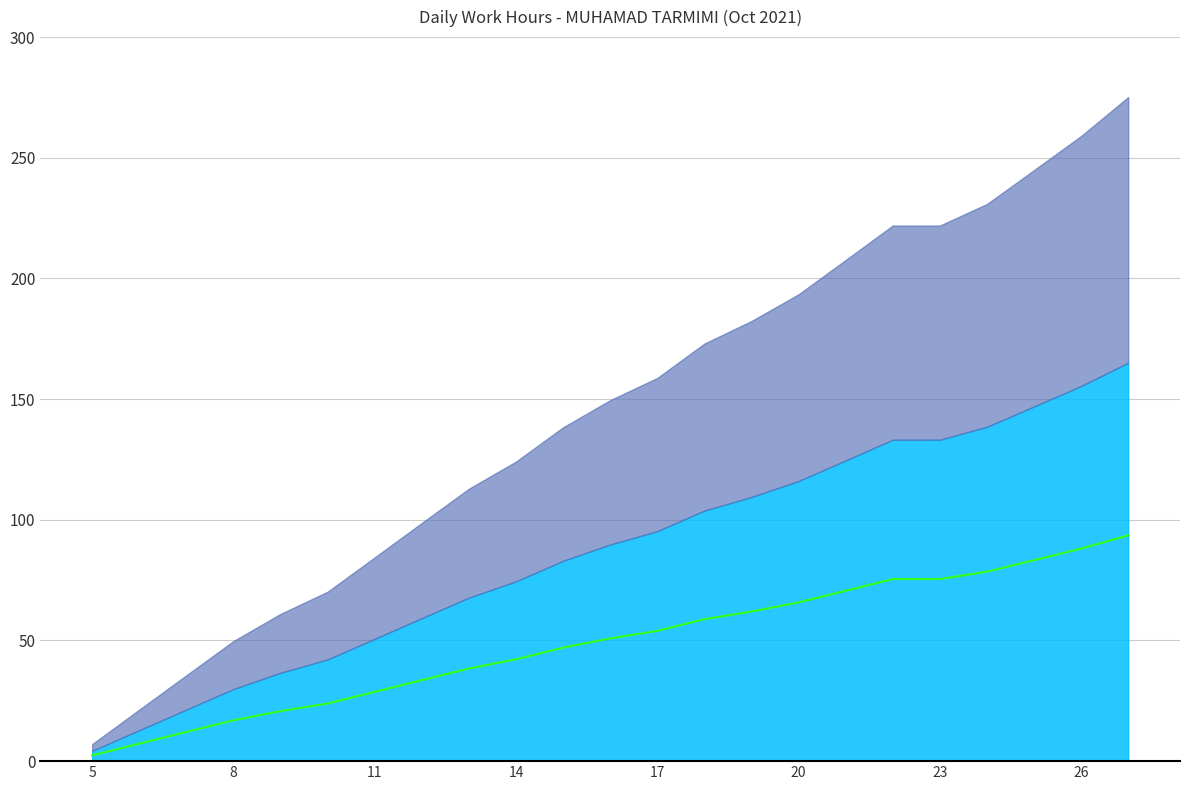

The value at 8 is 67.8. True or false?

False